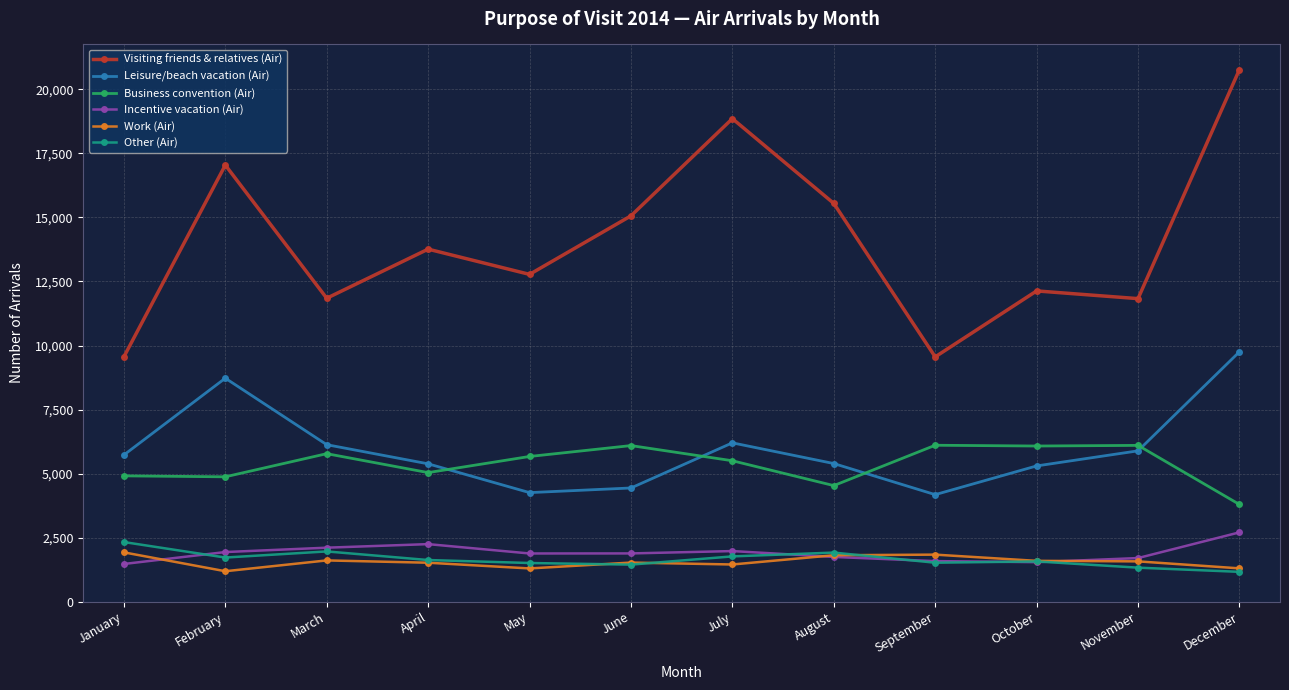

Which category has the lowest value in the Business convention (Air) series?

December